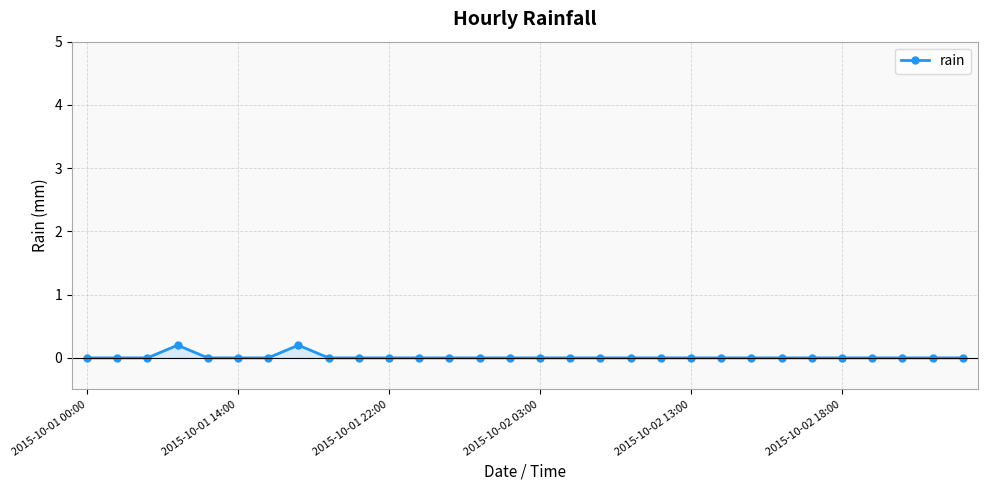

Reading left to right, list all the values displayed in this chart.

0.0	0.0	0.0	0.2	0.0	0.0	0.0	0.2	0.0	0.0	0.0	0.0	0.0	0.0	0.0	0.0	0.0	0.0	0.0	0.0	0.0	0.0	0.0	0.0	0.0	0.0	0.0	0.0	0.0	0.0